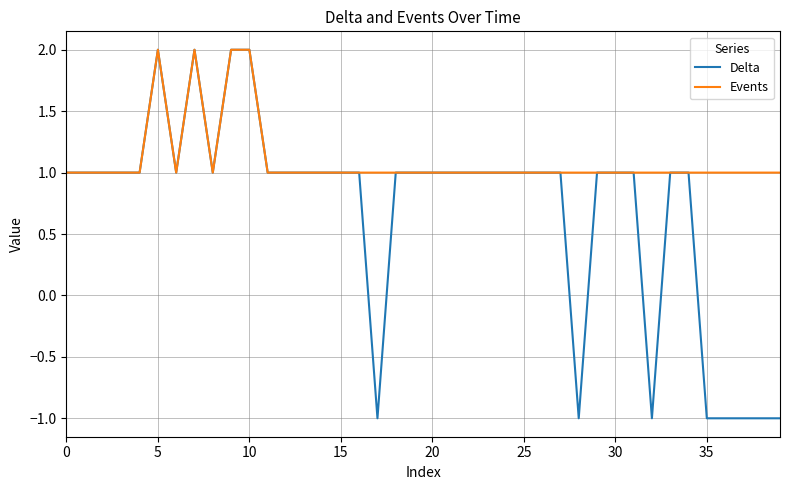

Which series has the largest total across all categories?

Events